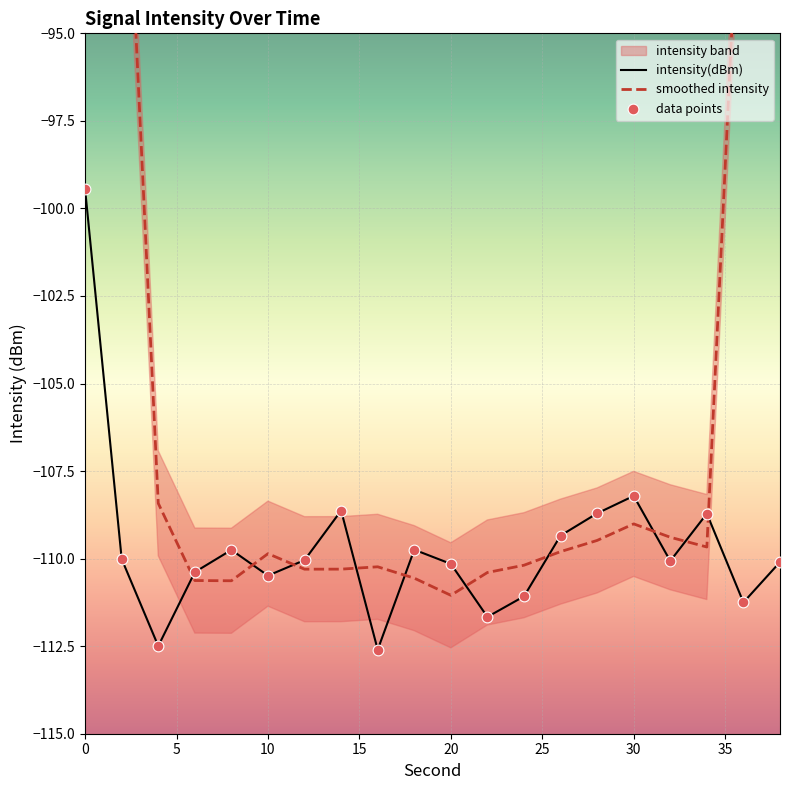

At which label is intensity(dBm) closest to -106?

30